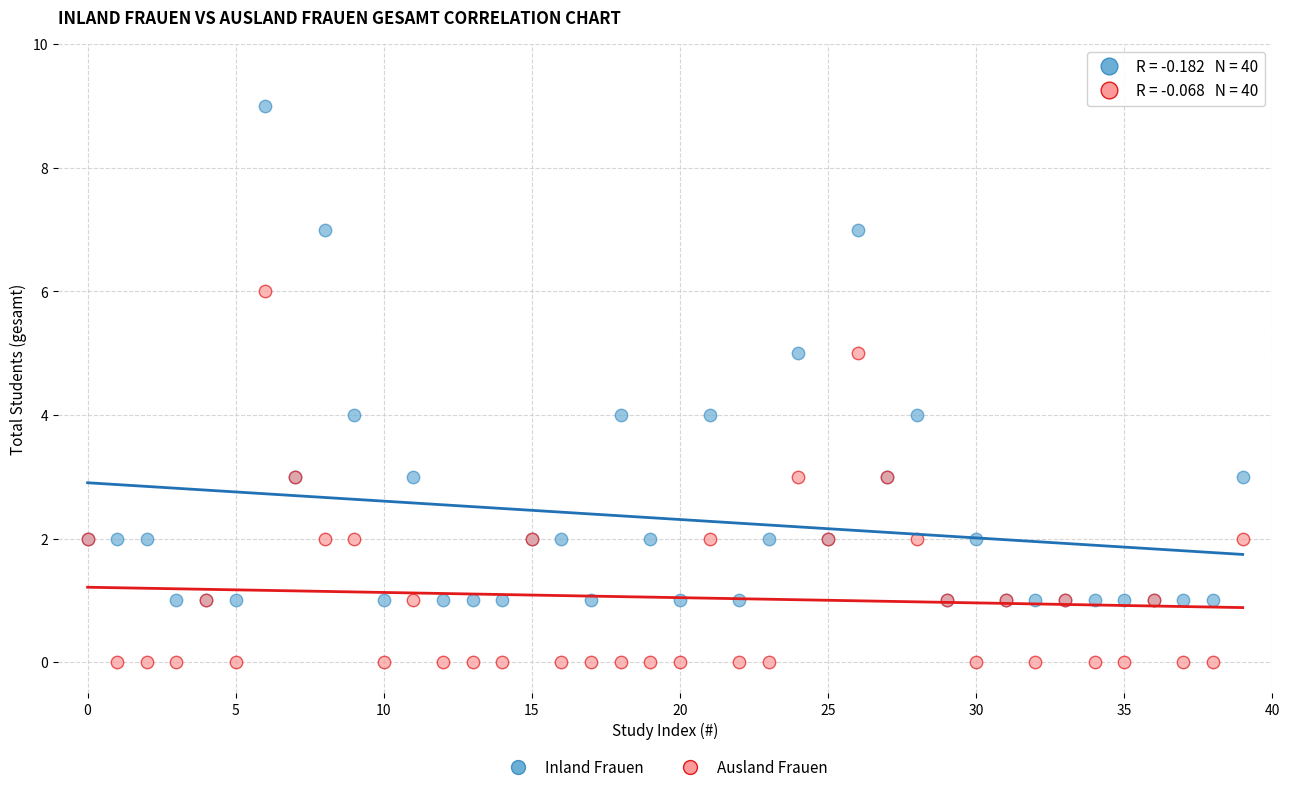

Which series contains the lowest Y value?

Ausland Frauen